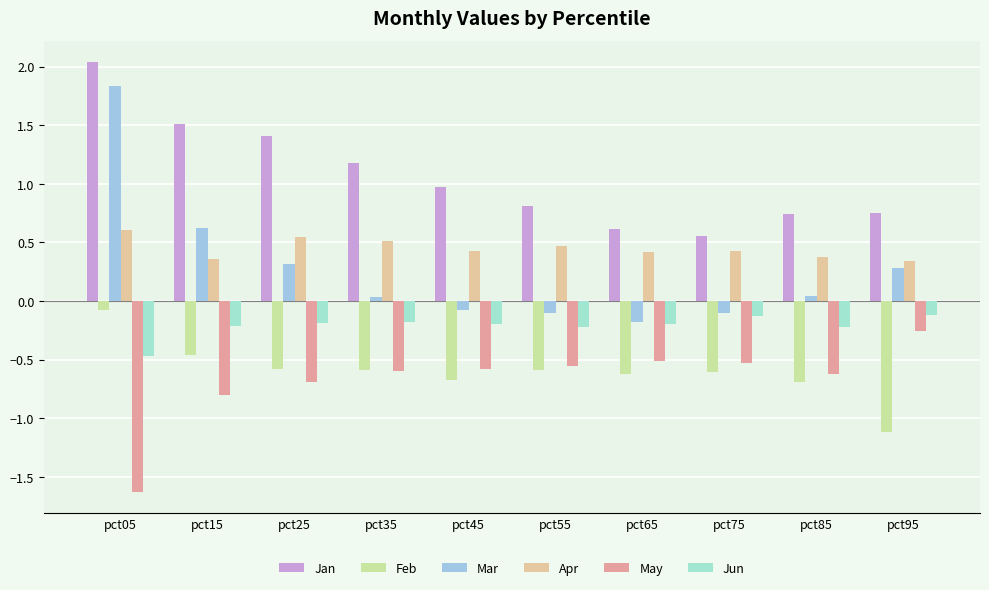

Reading left to right, what are all the values shown in this chart?

Jan: pct05=2.0	pct15=1.5	pct25=1.4	pct35=1.2	pct45=1.0	pct55=0.8	pct65=0.6	pct75=0.6	pct85=0.7	pct95=0.7
Feb: pct05=-0.1	pct15=-0.5	pct25=-0.6	pct35=-0.6	pct45=-0.7	pct55=-0.6	pct65=-0.6	pct75=-0.6	pct85=-0.7	pct95=-1.1
Mar: pct05=1.8	pct15=0.6	pct25=0.3	pct35=0.0	pct45=-0.1	pct55=-0.1	pct65=-0.2	pct75=-0.1	pct85=0.0	pct95=0.3
Apr: pct05=0.6	pct15=0.4	pct25=0.5	pct35=0.5	pct45=0.4	pct55=0.5	pct65=0.4	pct75=0.4	pct85=0.4	pct95=0.3
May: pct05=-1.6	pct15=-0.8	pct25=-0.7	pct35=-0.6	pct45=-0.6	pct55=-0.6	pct65=-0.5	pct75=-0.5	pct85=-0.6	pct95=-0.3
Jun: pct05=-0.5	pct15=-0.2	pct25=-0.2	pct35=-0.2	pct45=-0.2	pct55=-0.2	pct65=-0.2	pct75=-0.1	pct85=-0.2	pct95=-0.1